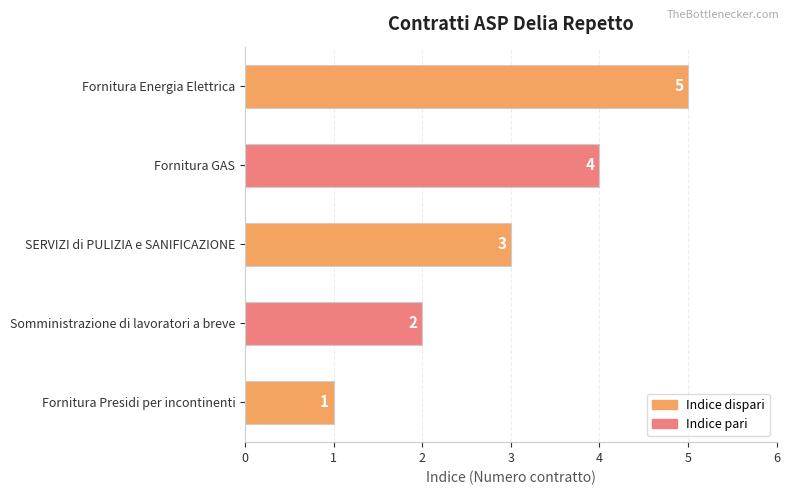

Are the bars horizontal?

Yes